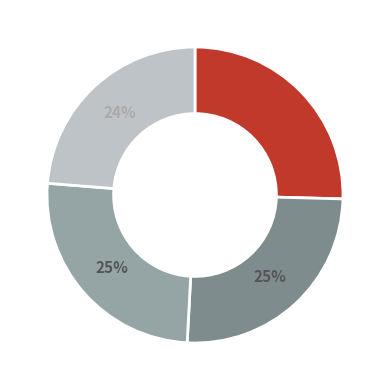

How many slices are in this pie chart?

4